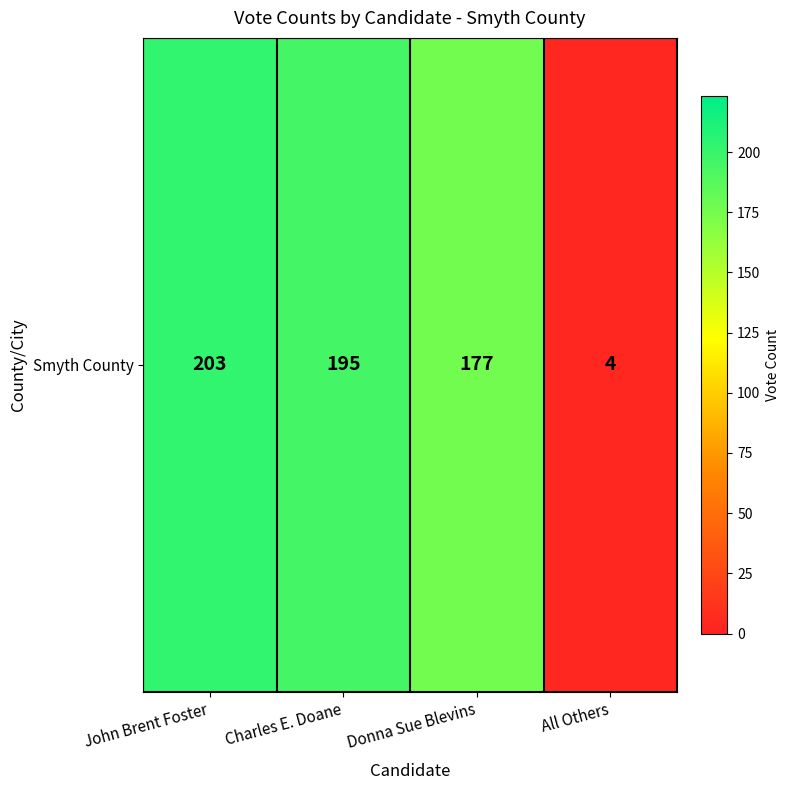

What is the change in value from Charles E. Doane to All Others?

-191